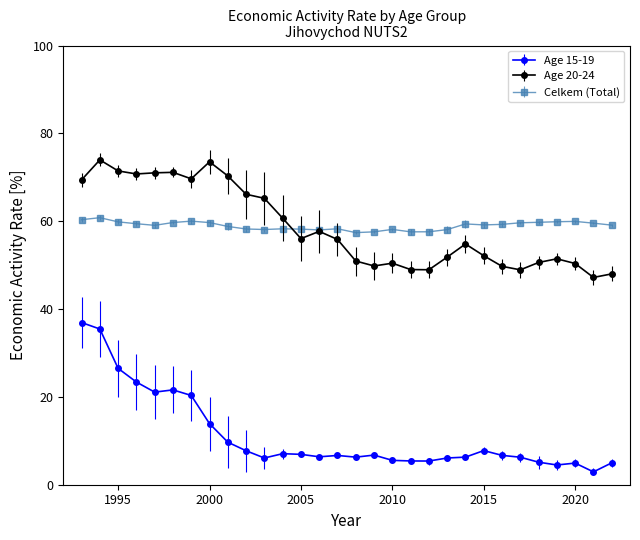

List the series in order of their peak value, highest first.

Age 20-24, Celkem (Total), Age 15-19